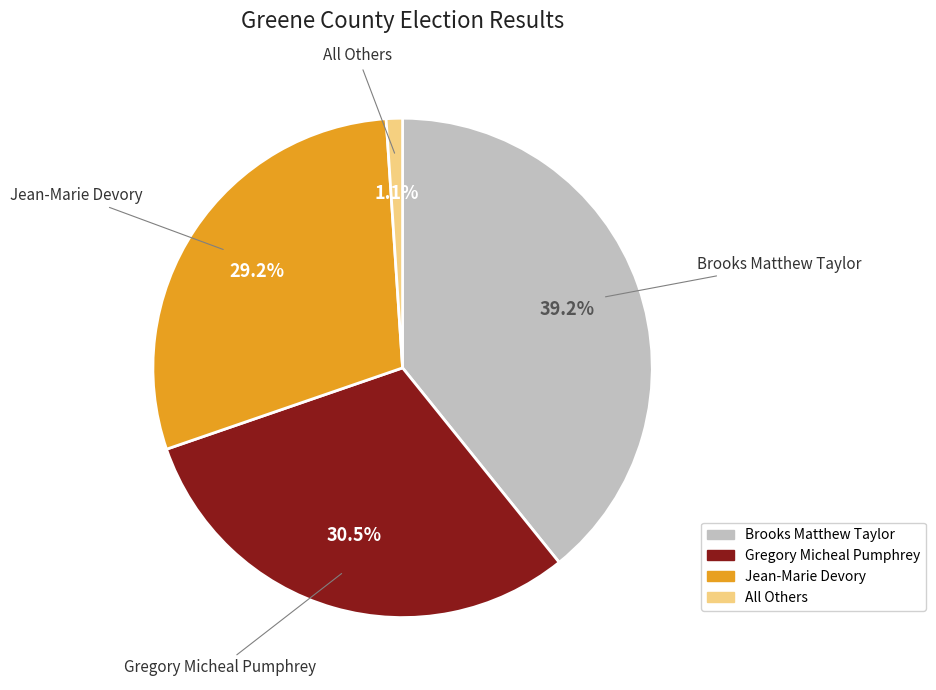

Rank the categories by value from lowest to highest.

All Others, Jean-Marie Devory, Gregory Micheal Pumphrey, Brooks Matthew Taylor